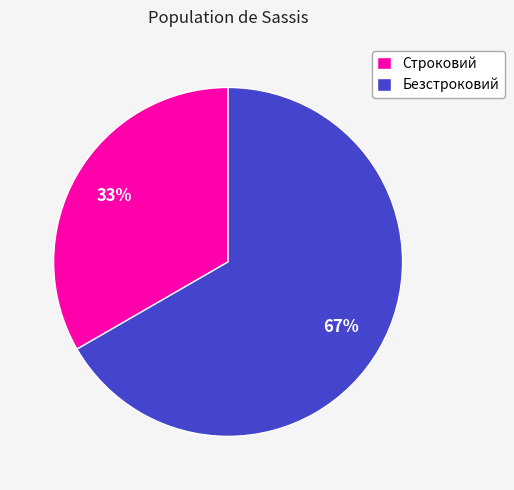

Approximately how many times larger is the value at Строковий compared to Безстроковий?

0.5